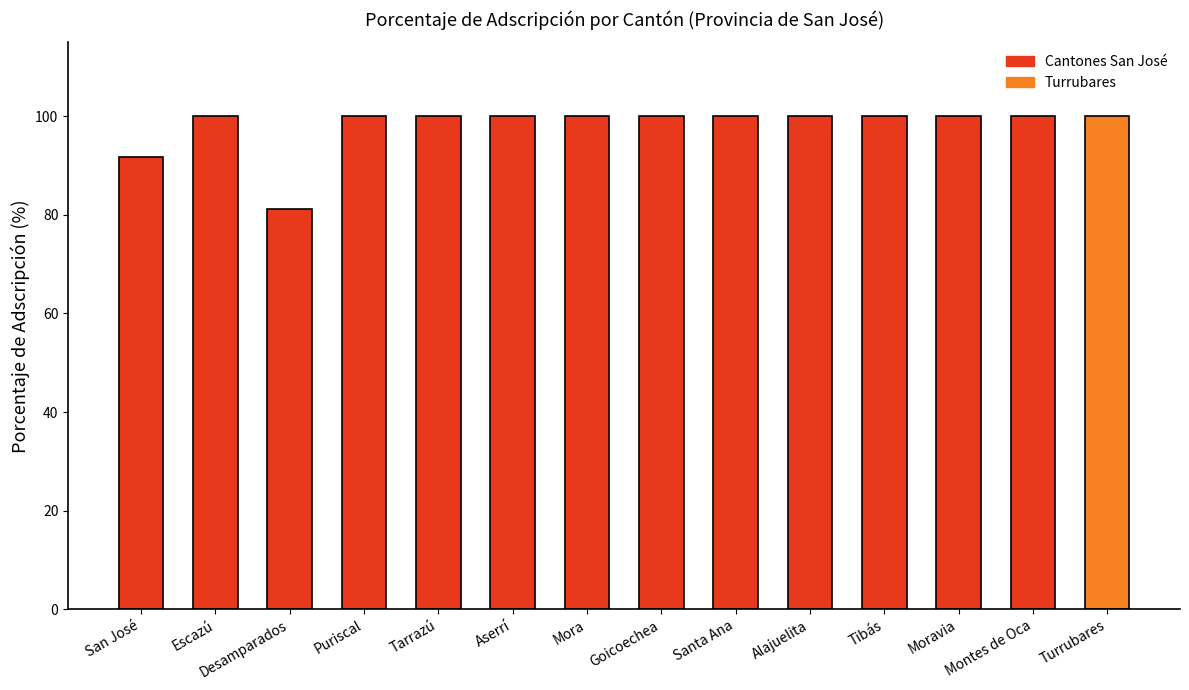

What is the difference between the maximum and second lowest values?

8.3